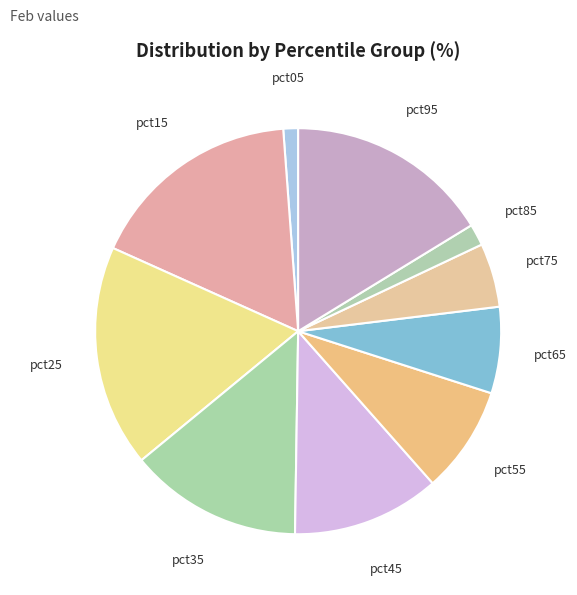

What is the smallest slice in the pie chart?

pct05